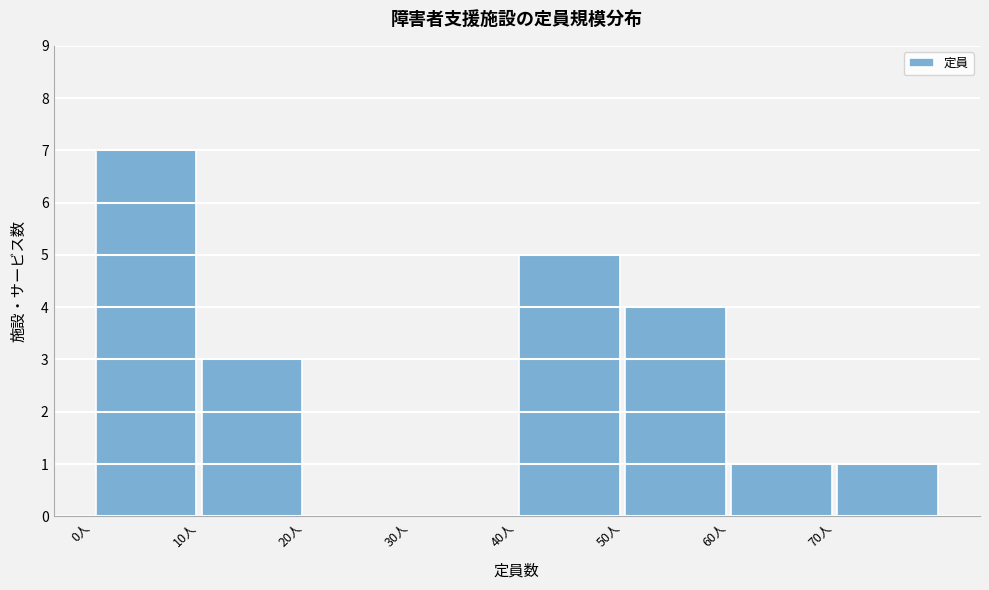

Reading left to right, list every bar in this chart as the range it spans on the x-axis followed by its height. The values are not printed on the chart, so give them approximately, as read against the axis.

0 to 10: 7
10 to 20: 3
20 to 30: 0
30 to 40: 0
40 to 50: 5
50 to 60: 4
60 to 70: 1
70 to 80: 1